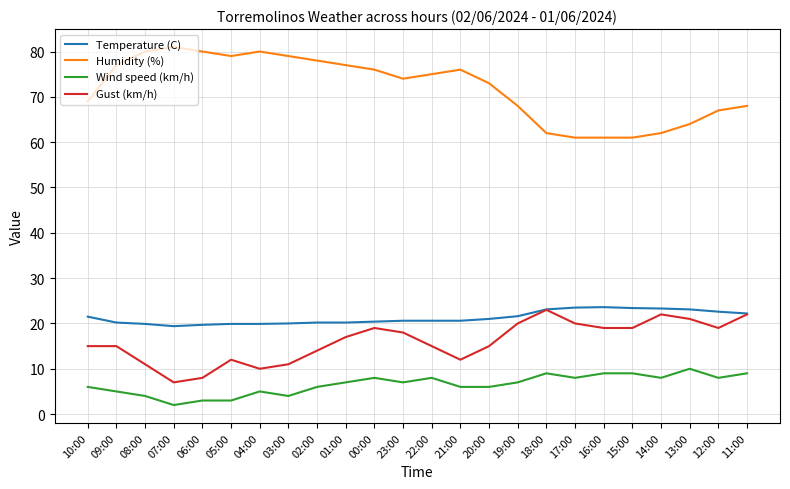

True or false: Humidity (%) has more than 1 points higher than both neighbors.

True